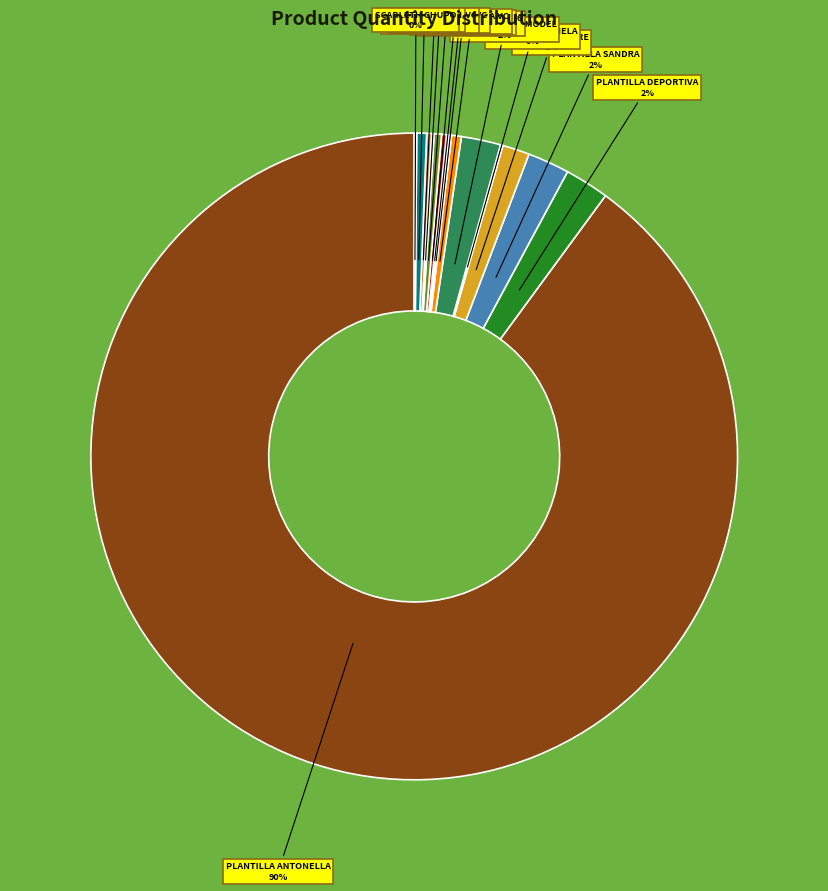

Is there any slice that represents more than half of the pie?

Yes